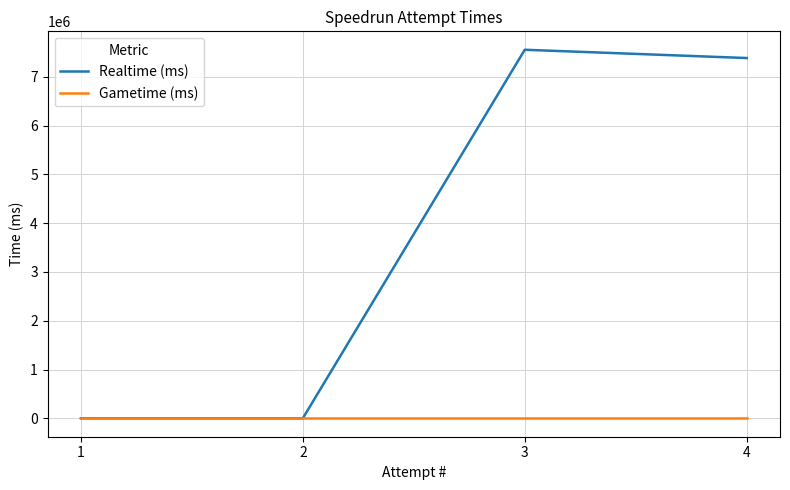

True or false: Gametime (ms) and Realtime (ms) cross at least once.

False